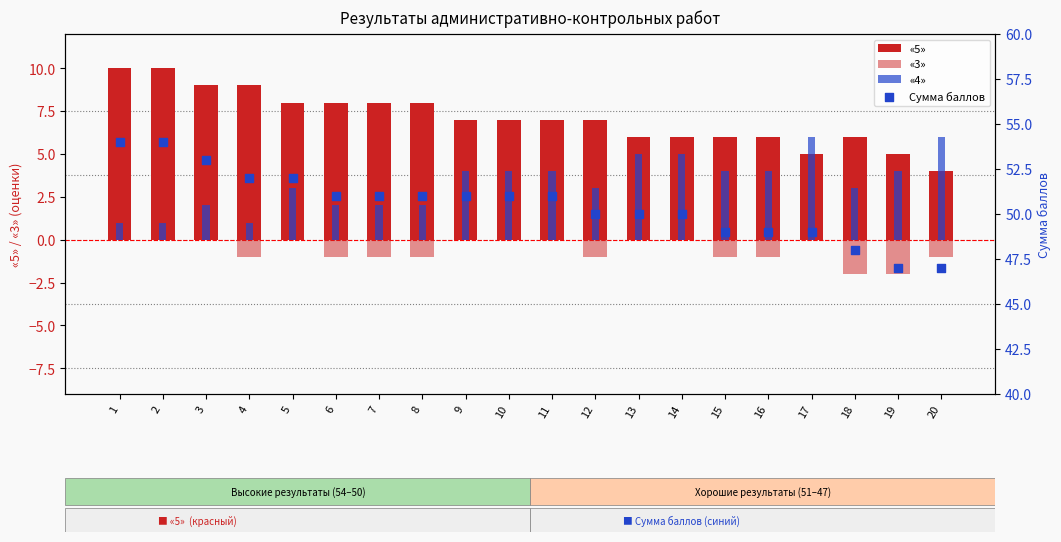

Which series contains the lowest Y value?

«3»